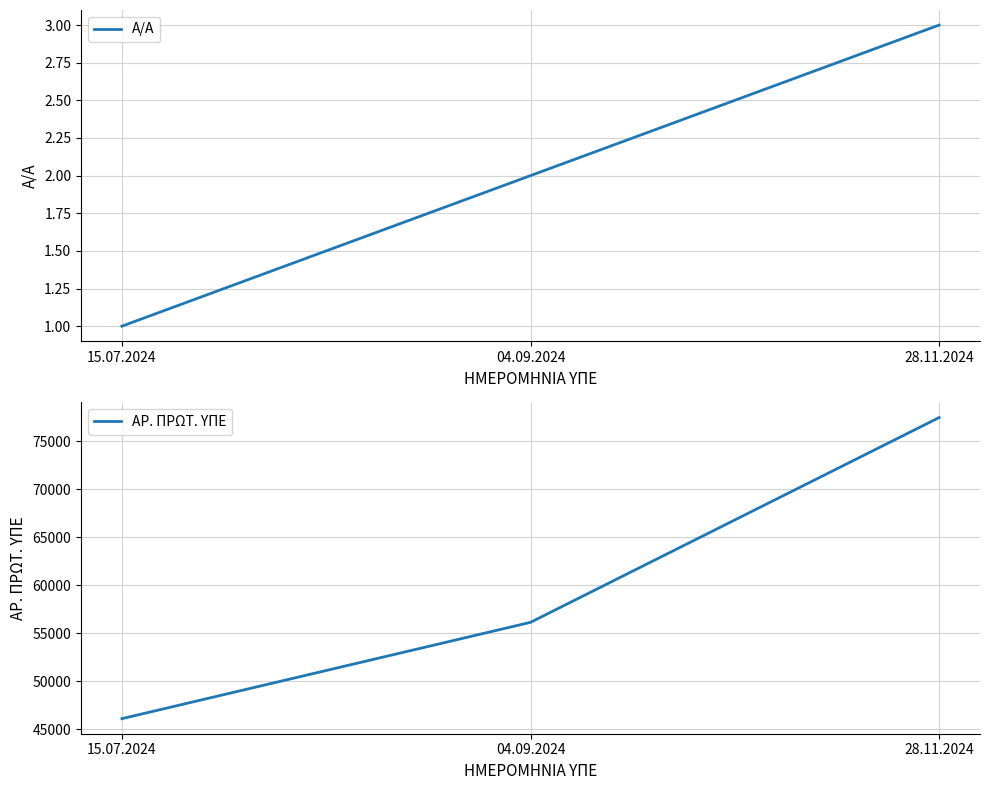

What is the sum of the ΑΡ. ΠΡΩΤ. ΥΠΕ values at 04.09.2024 and 15.07.2024?

102239